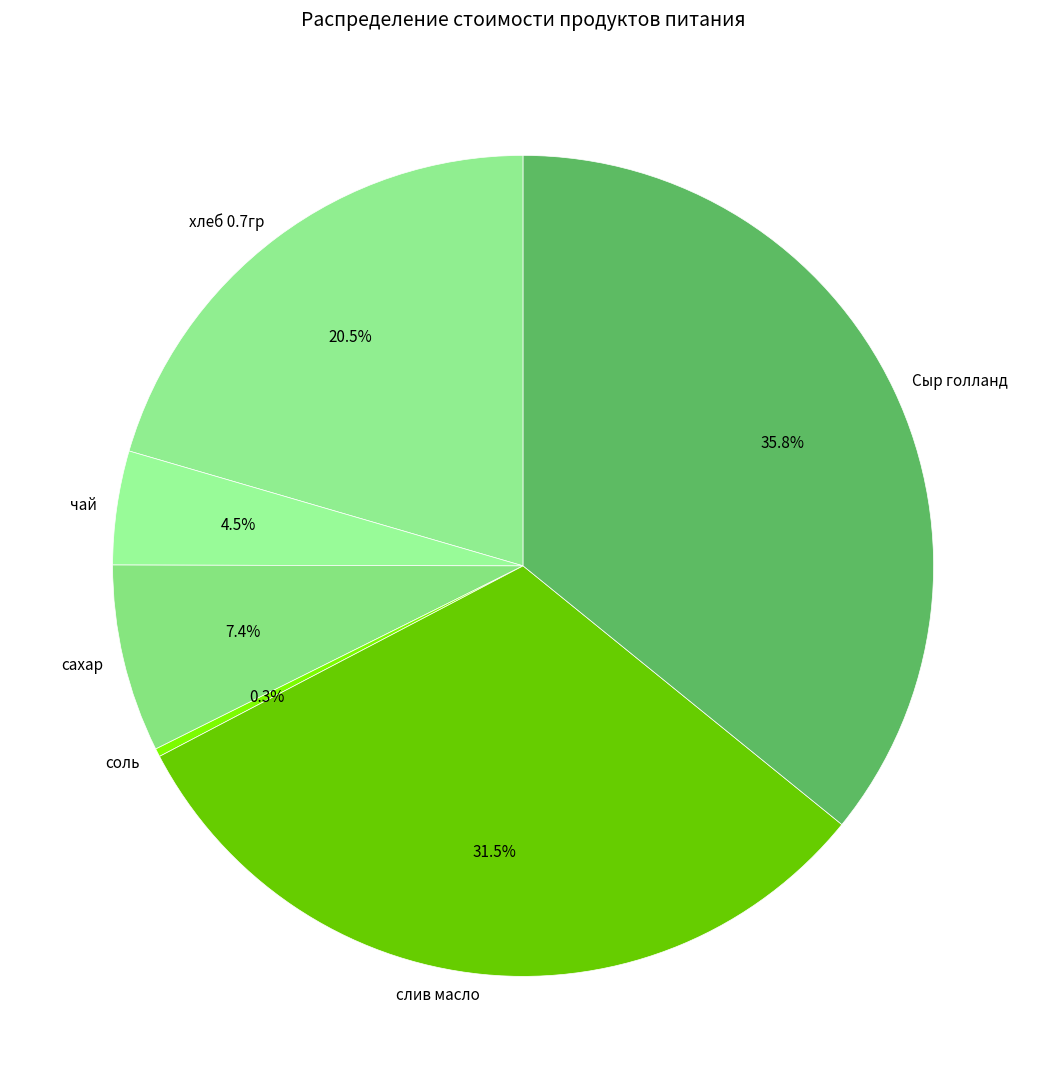

To the nearest percent, what is the combined percentage of сахар and Сыр голланд?

43%